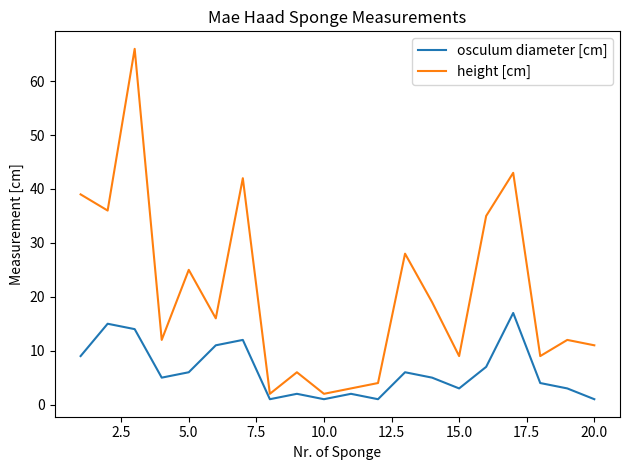

What is the average value of the osculum diameter [cm] series?

6